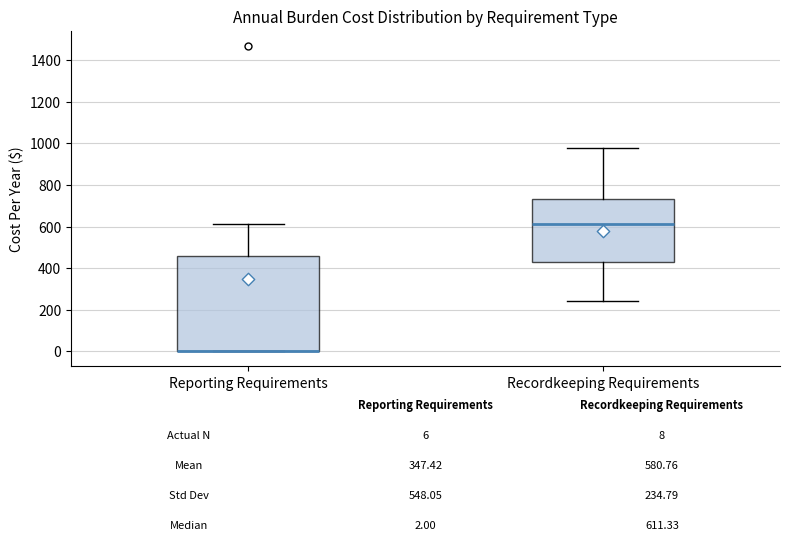

Comparing the boxes themselves (not the whiskers), which one is the tallest?

Reporting Requirements